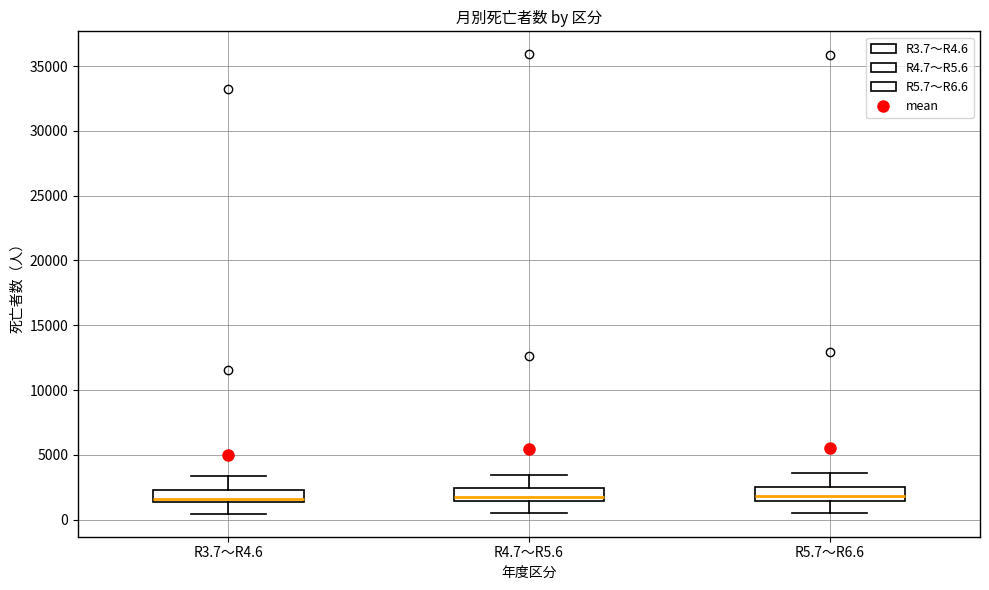

Reading left to right, transcribe this box plot: for each box, give where its median line is, the range the box spans, and where its two whiskers end, as read against the y-axis. The values are not printed on the chart, so give them approximately, as read against the axis.

R3.7～R4.6: median 1500 (just above the box's lower edge), box 1500 to 2500, whiskers 500 to 3500
R4.7～R5.6: median 1500 (just above the box's lower edge), box 1500 to 2500, whiskers 500 to 3500
R5.7～R6.6: median 2000, box 1500 to 2500, whiskers 500 to 3500